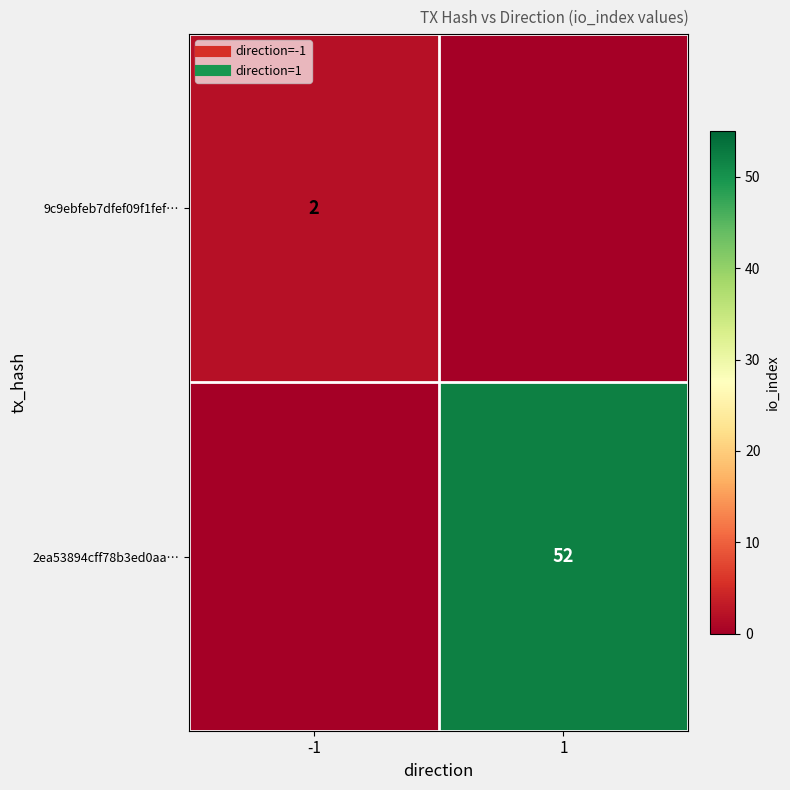

Rank the categories by 2ea53894cff78b3ed0aa… value from lowest to highest.

-1, 1